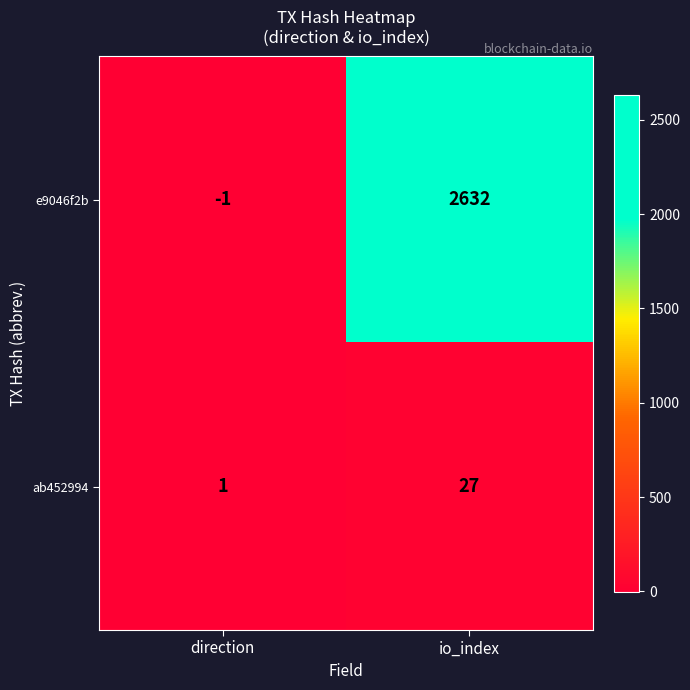

List the series in order of their peak value, highest first.

e9046f2b, ab452994